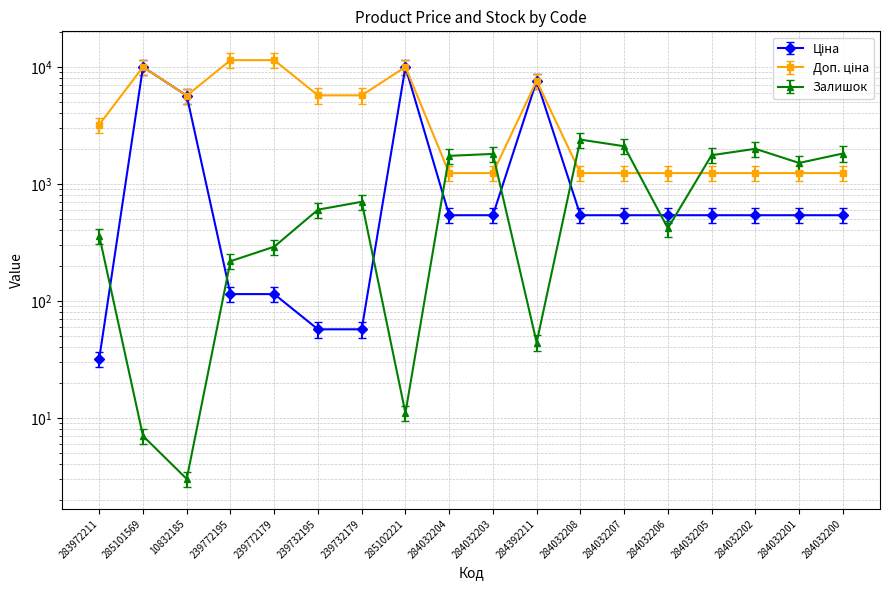

At how many categories does at least one series exceed 4987?

8